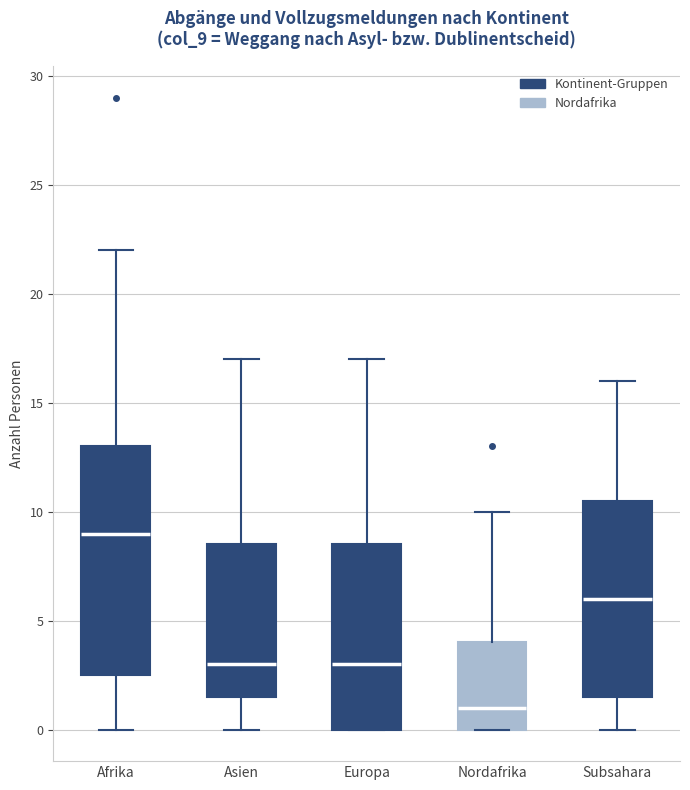

Where is the lower edge of the box for Europa on the y-axis? The values are not printed on the chart, so give them approximately, as read against the axis.

0.0